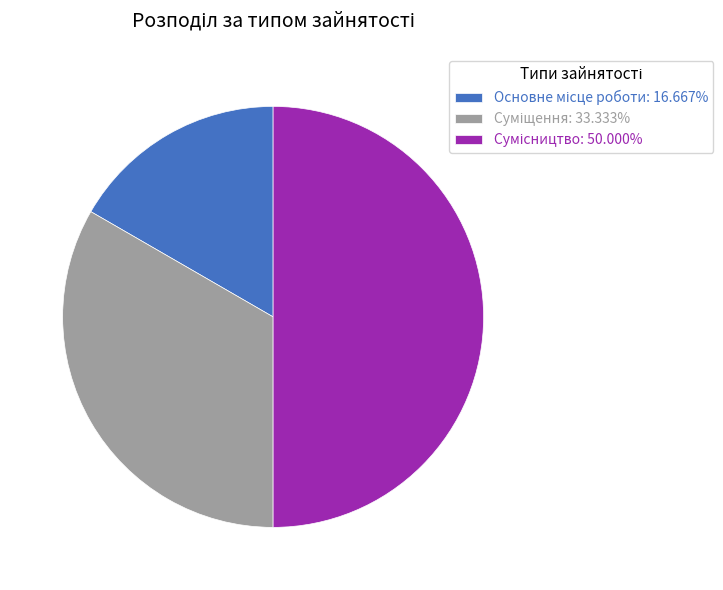

Count the number of slices in the pie.

3